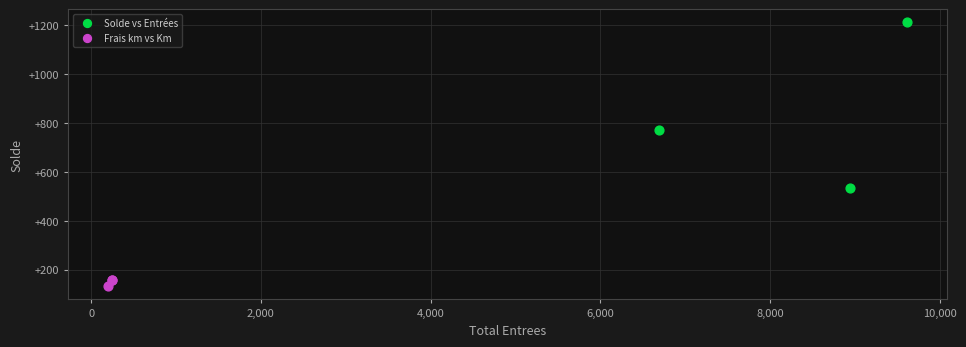

Which series reaches the maximum Y coordinate?

Solde vs Entrées